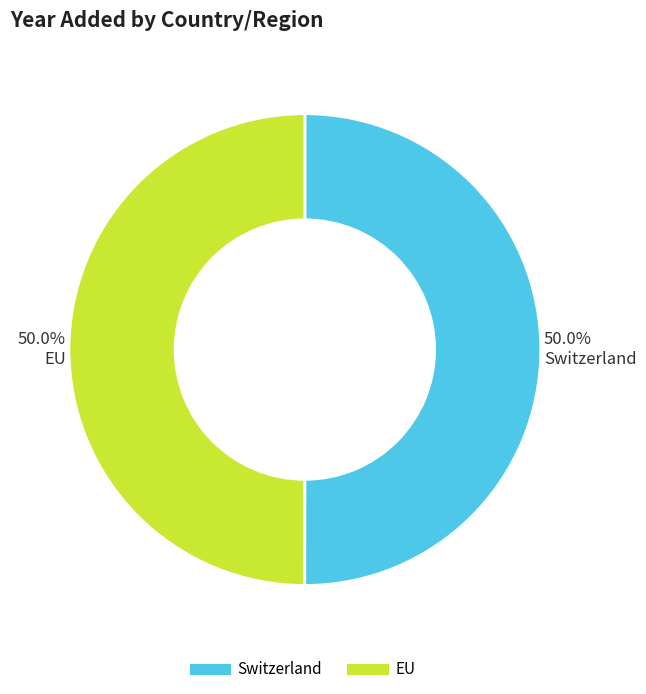

Count the number of slices in the pie.

2